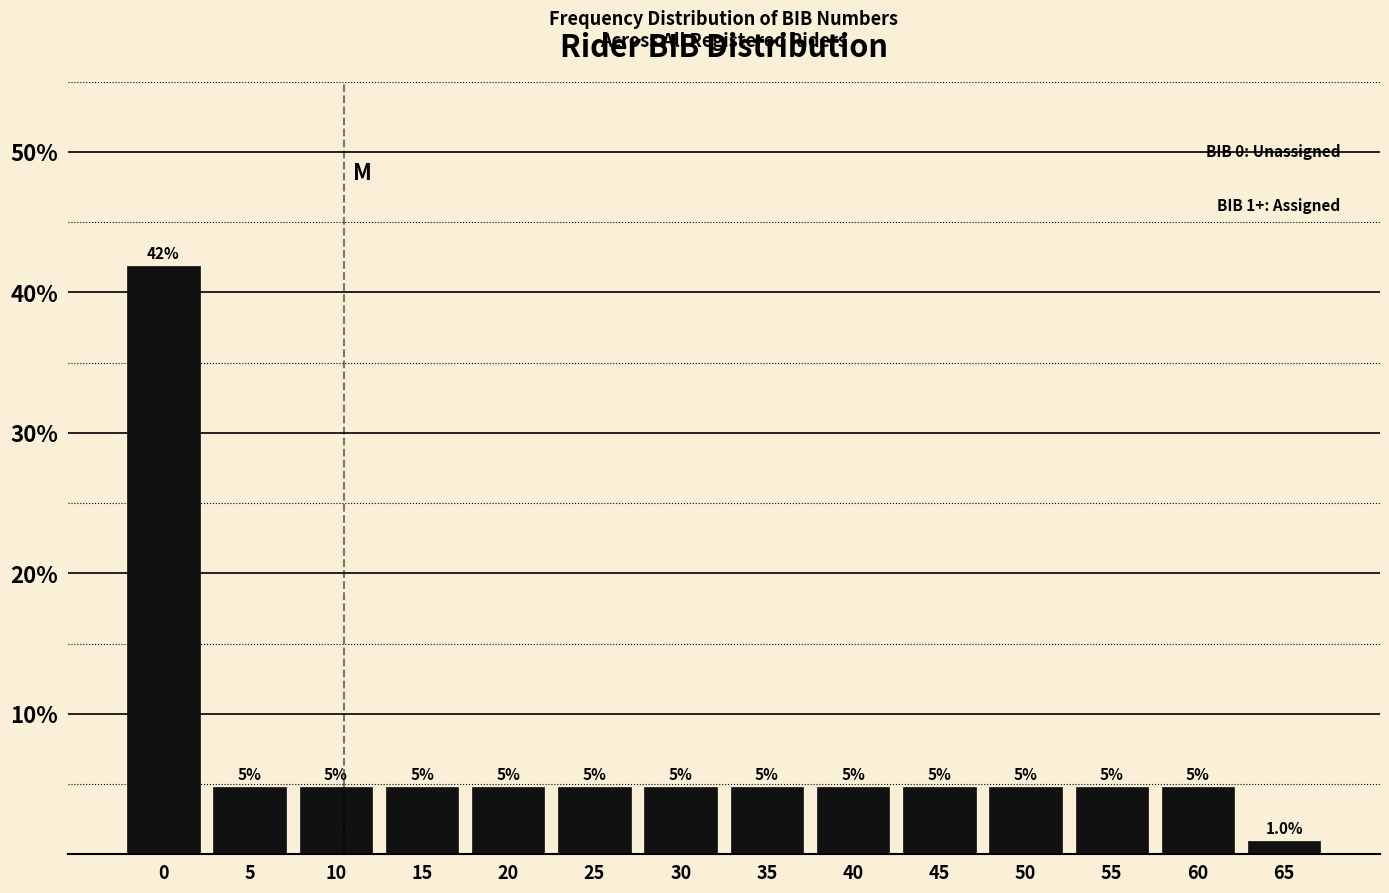

How many bars are there in total?

14